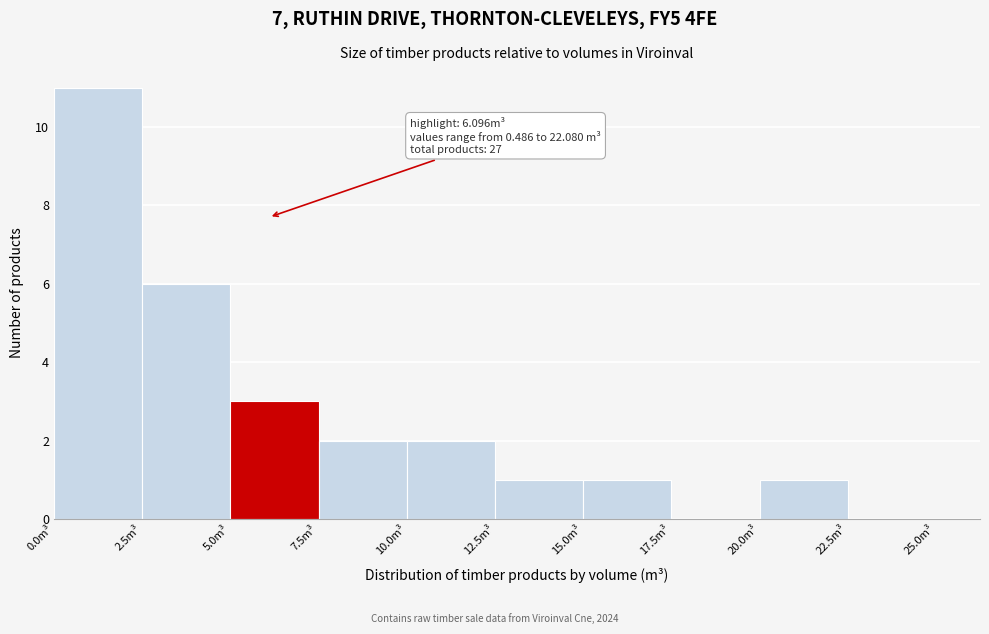

Which range on the x-axis has the tallest bar?

0.0 to 2.5